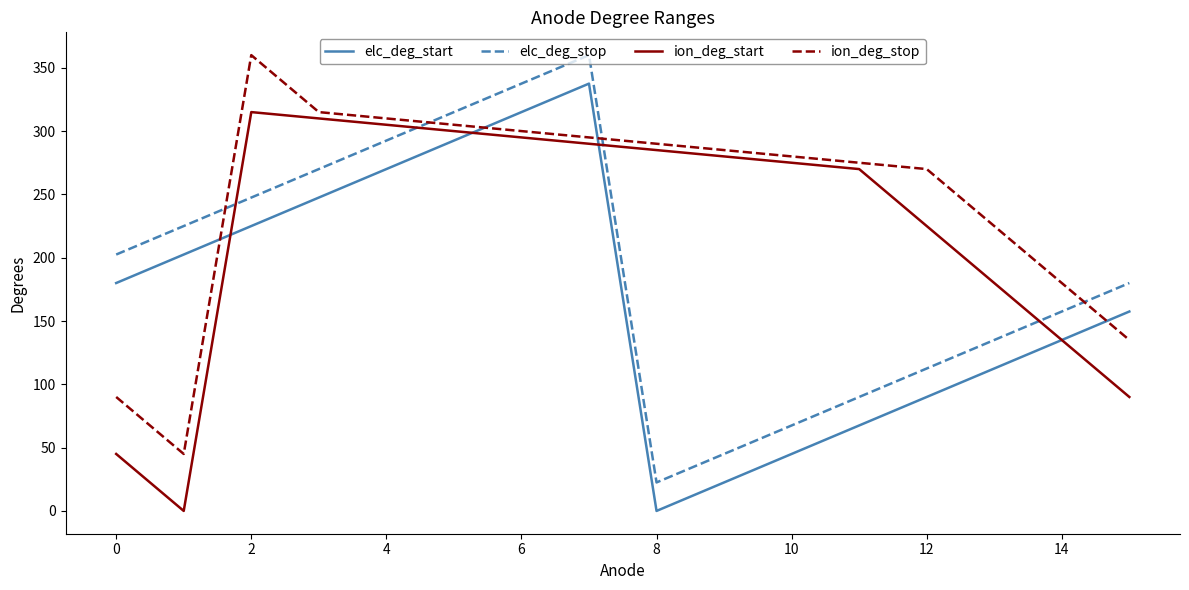

Which series has the largest total across all categories?

ion_deg_stop